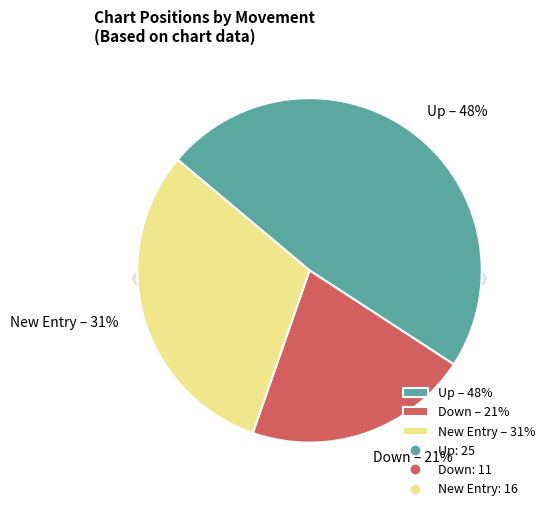

Is there a majority slice in this chart?

No